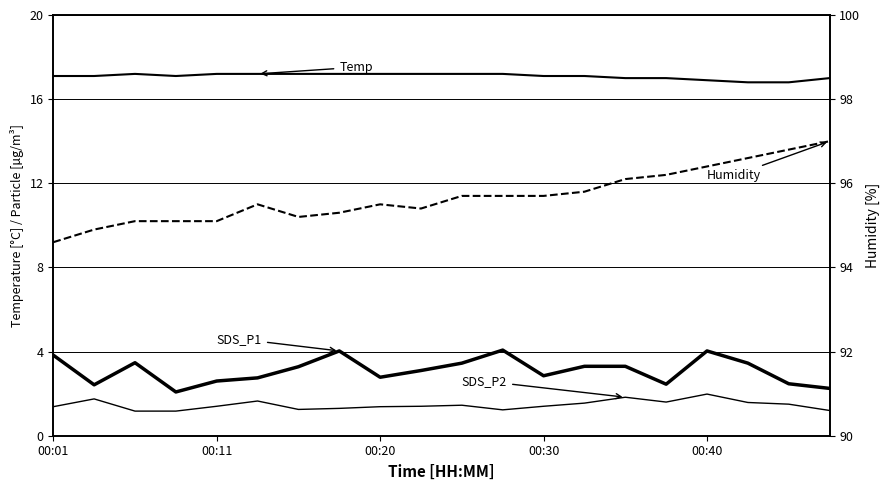

What is the smallest value displayed?

1.2